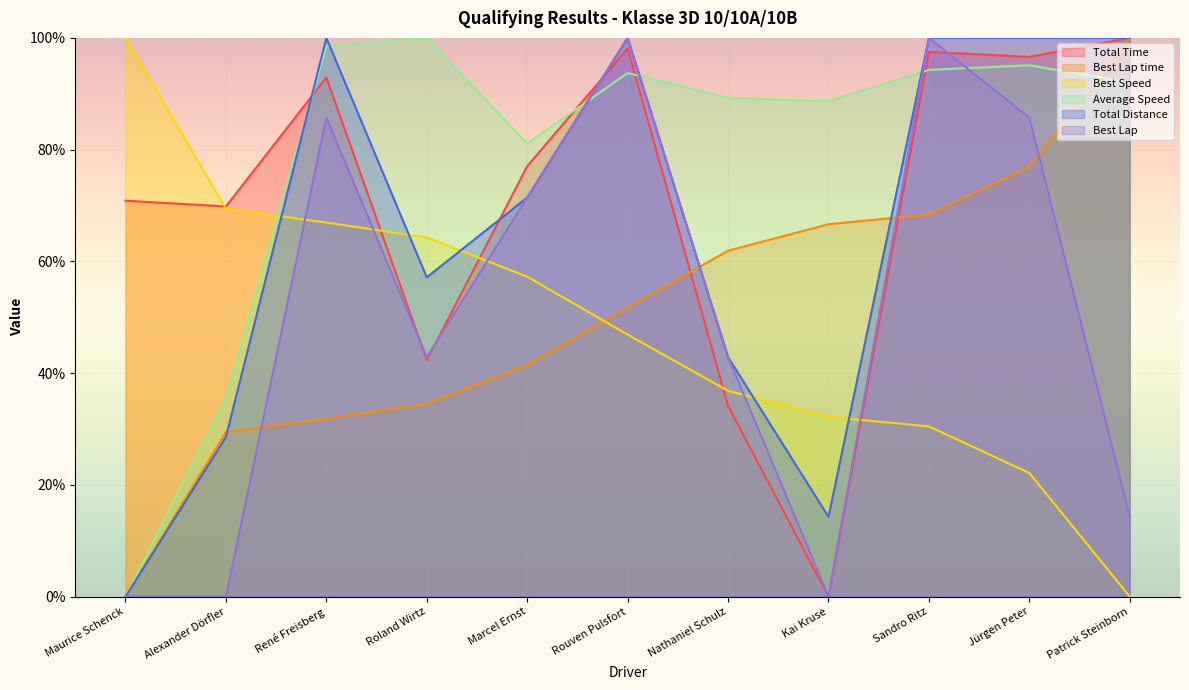

What value does the Best Lap series have at Roland Wirtz?

42.9